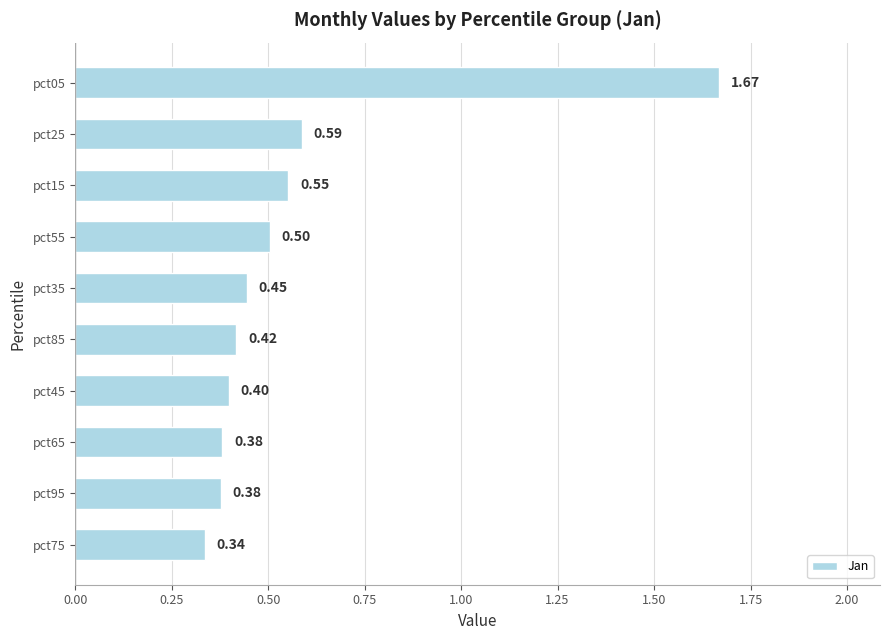

What is the difference between the maximum and minimum values?

1.3